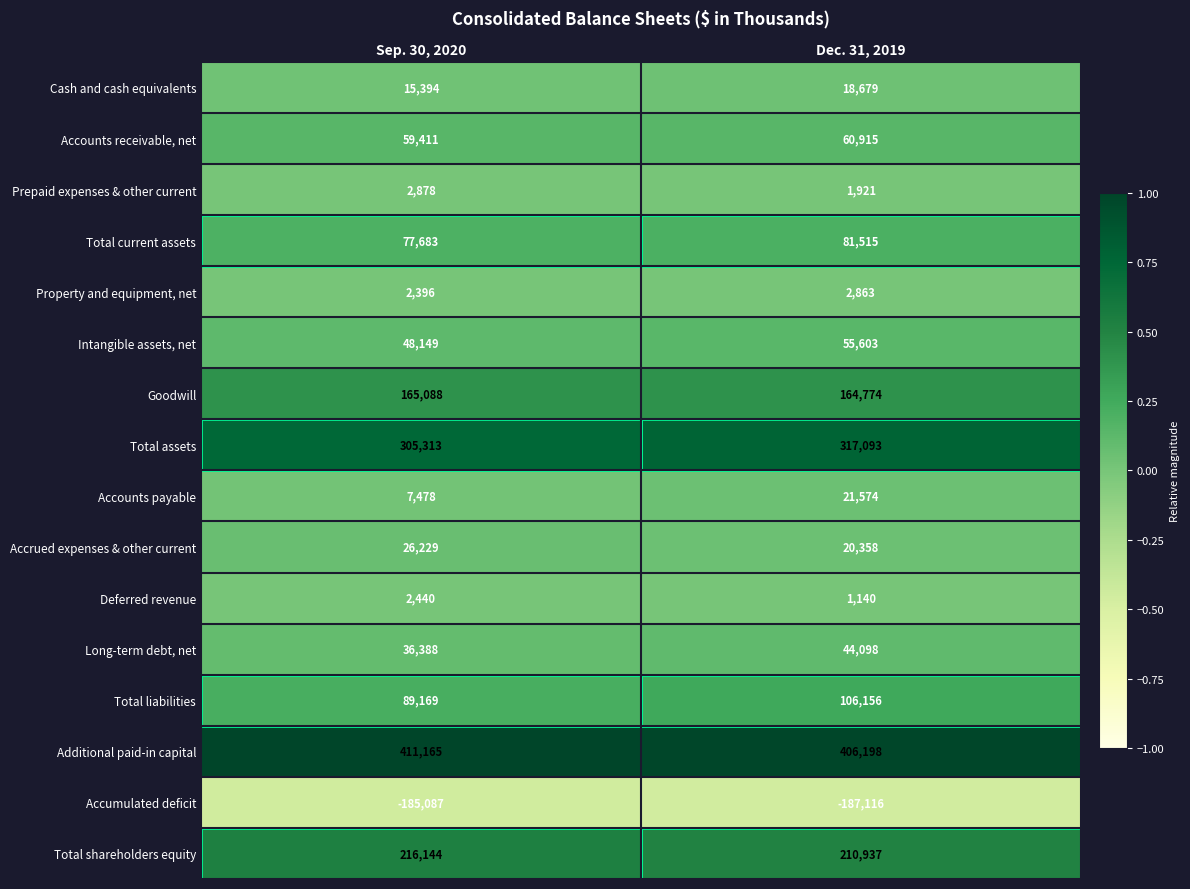

What is the total value across all series at Sep. 30, 2020?

1280238